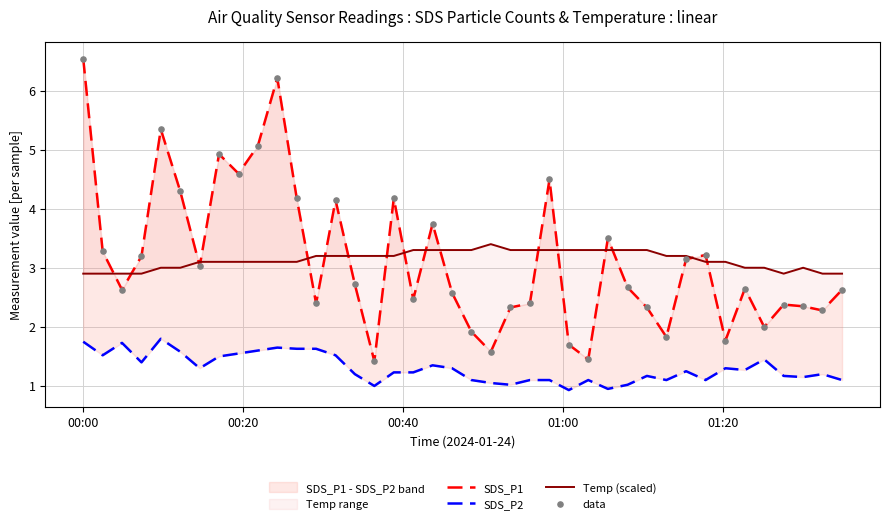

At how many categories does at least one series exceed 1?

40